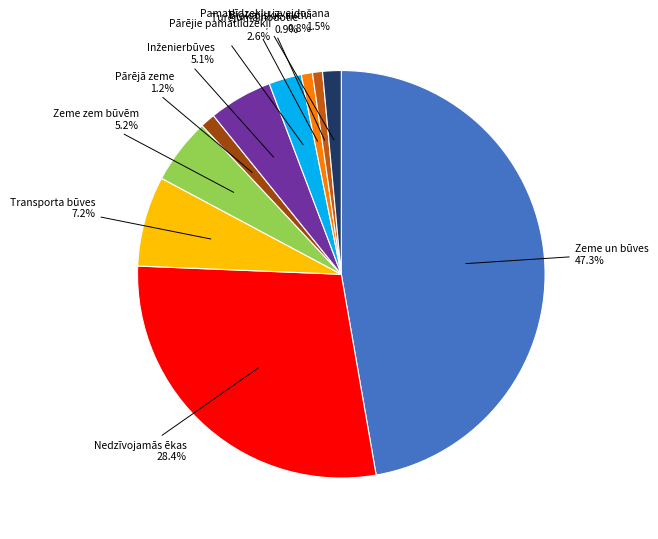

Which slice is the largest?

Zeme un būves